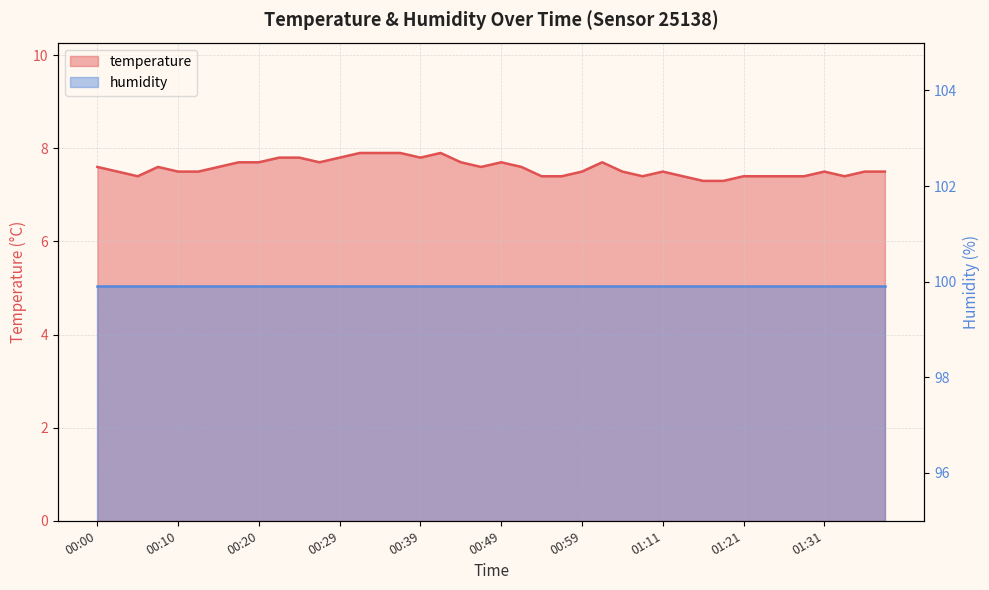

What is the difference between the values at 01:04 and 00:00?

0.1